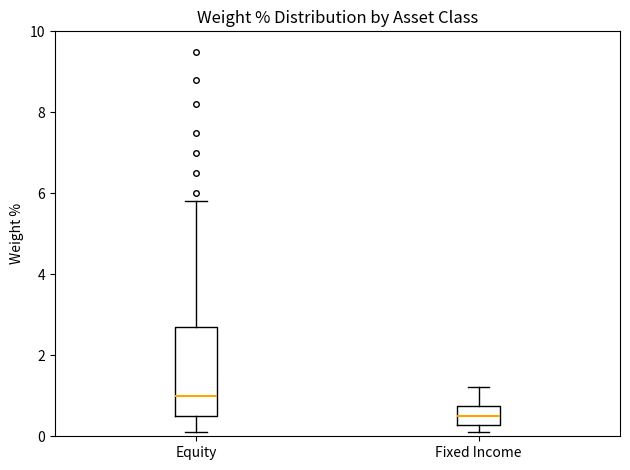

Reading left to right, transcribe this box plot: for each box, give where its median line is, the range the box spans, and where its two whiskers end, as read against the y-axis. The values are not printed on the chart, so give them approximately, as read against the axis.

Equity: median 1.0, box 0.6 to 2.6, whiskers 0.2 to 5.8
Fixed Income: median 0.6, box 0.2 to 0.8, whiskers 0.2 (just below the box's lower edge) to 1.2